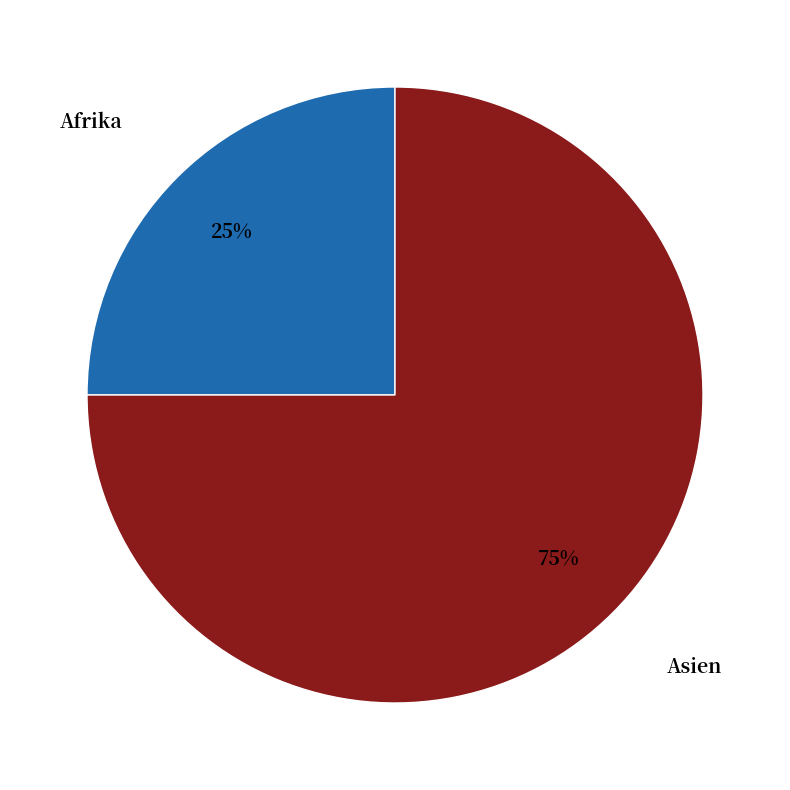

What is the smallest slice in the pie chart?

Afrika